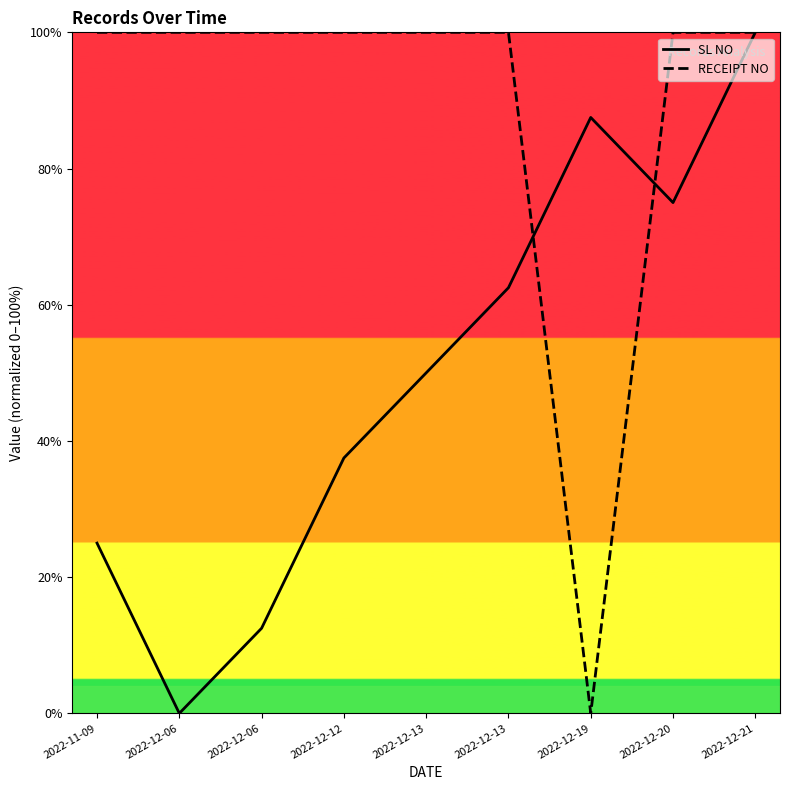

Where do RECEIPT NO and SL NO first cross each other?

2022-12-13 and 2022-12-19